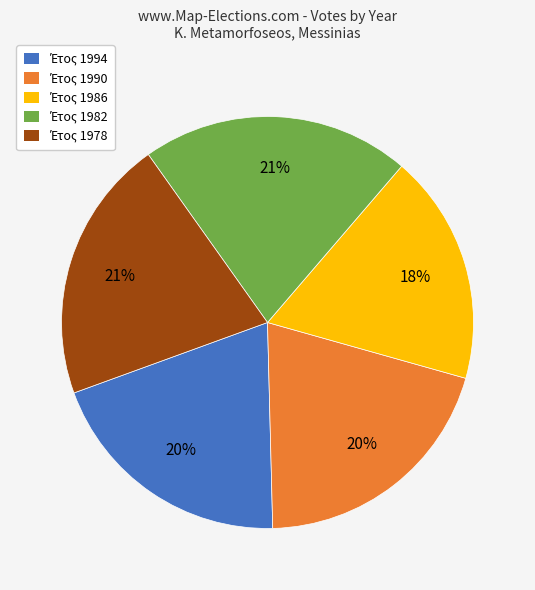

To the nearest percent, what is the average slice percentage?

20%